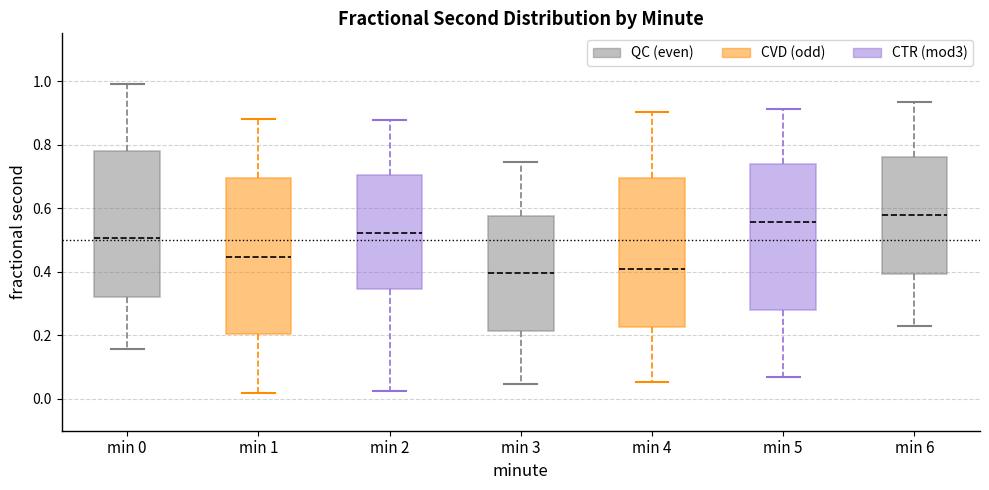

Reading left to right, transcribe this box plot: for each box, give where its median line is, the range the box spans, and where its two whiskers end, as read against the y-axis. The values are not printed on the chart, so give them approximately, as read against the axis.

min 0: median 0.50, box 0.32 to 0.78, whiskers 0.16 to 1.00
min 1: median 0.44, box 0.20 to 0.70, whiskers 0.02 to 0.88
min 2: median 0.52, box 0.34 to 0.70, whiskers 0.02 to 0.88
min 3: median 0.40, box 0.22 to 0.58, whiskers 0.04 to 0.74
min 4: median 0.40, box 0.22 to 0.70, whiskers 0.06 to 0.90
min 5: median 0.56, box 0.28 to 0.74, whiskers 0.06 to 0.92
min 6: median 0.58, box 0.40 to 0.76, whiskers 0.22 to 0.94